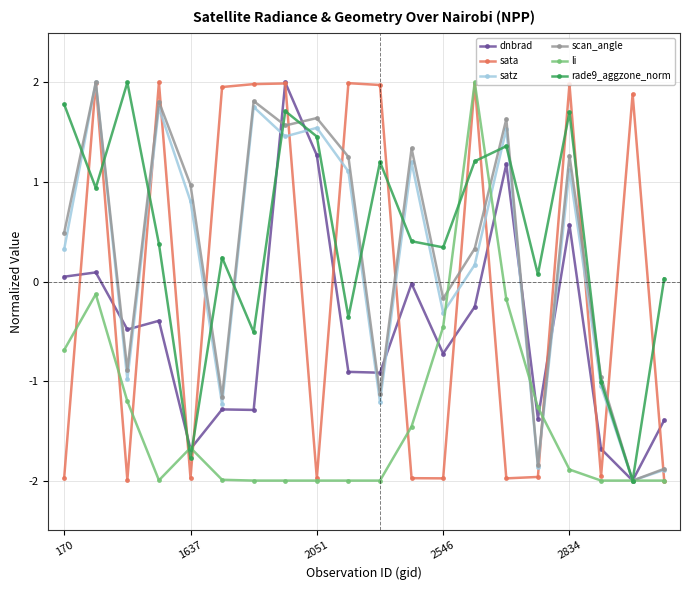

True or false: sata has more than 1 points higher than both neighbors.

True